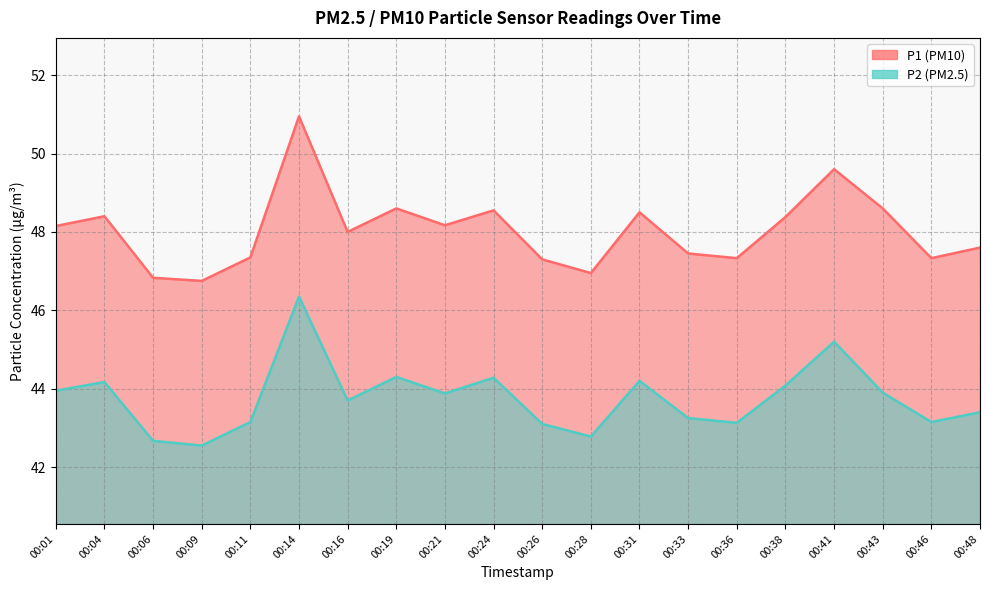

At which label is P1 closest to 48?

00:16